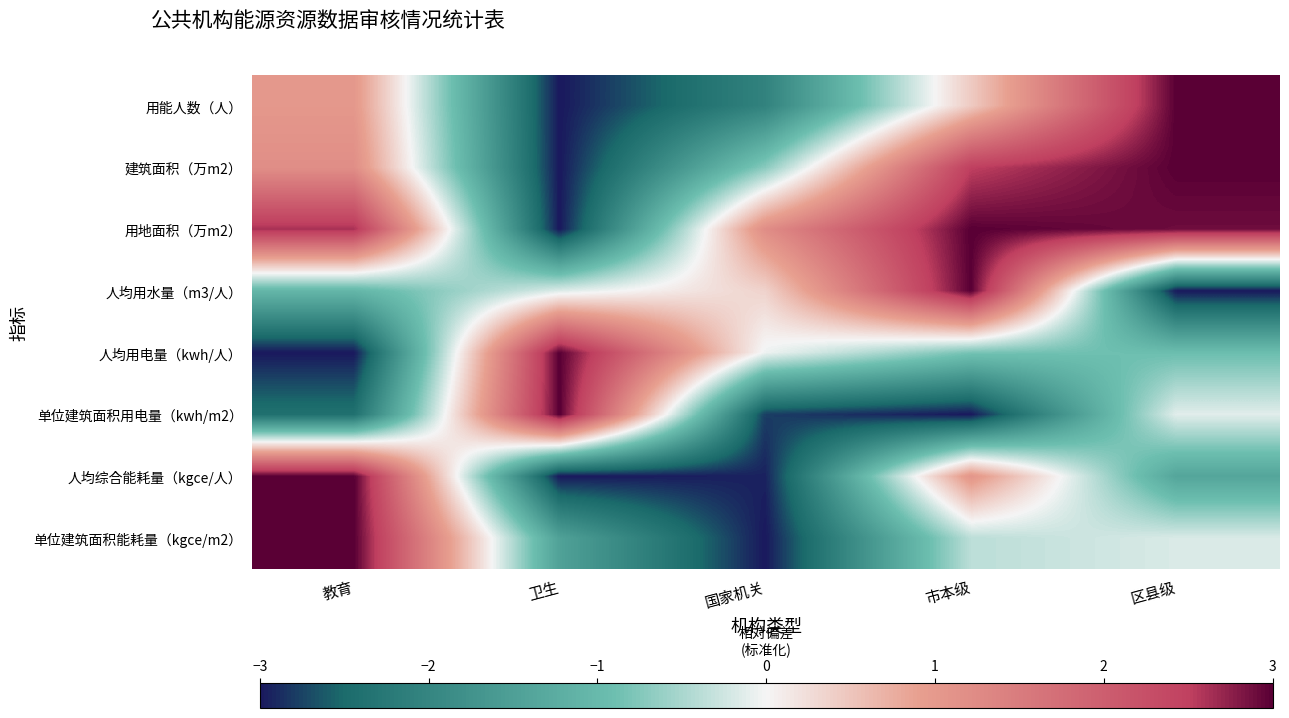

At which category does the chart reach its minimum across all series?

卫生